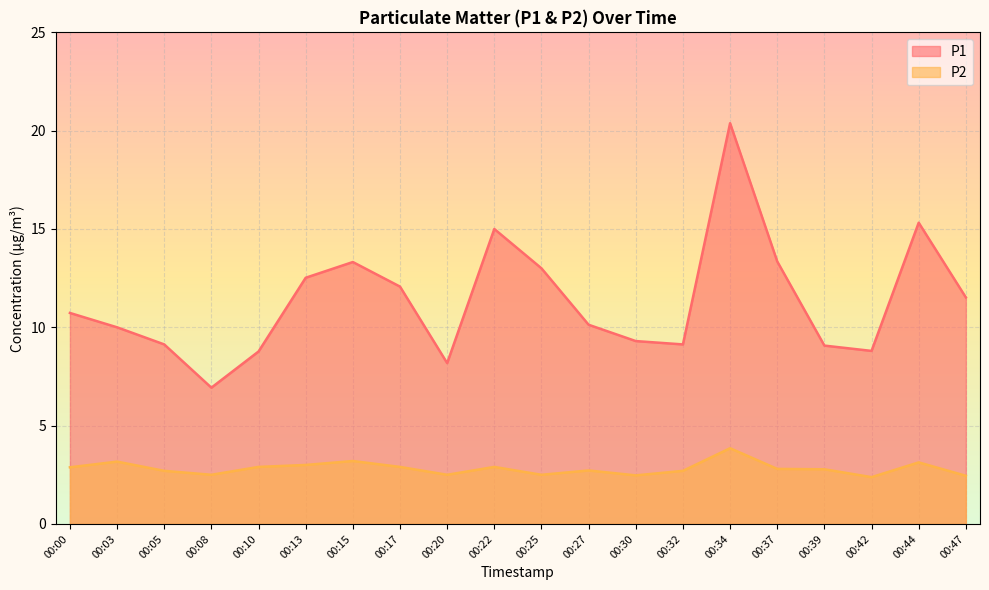

What is the difference between the maximum and minimum values in the P1 series?

13.4